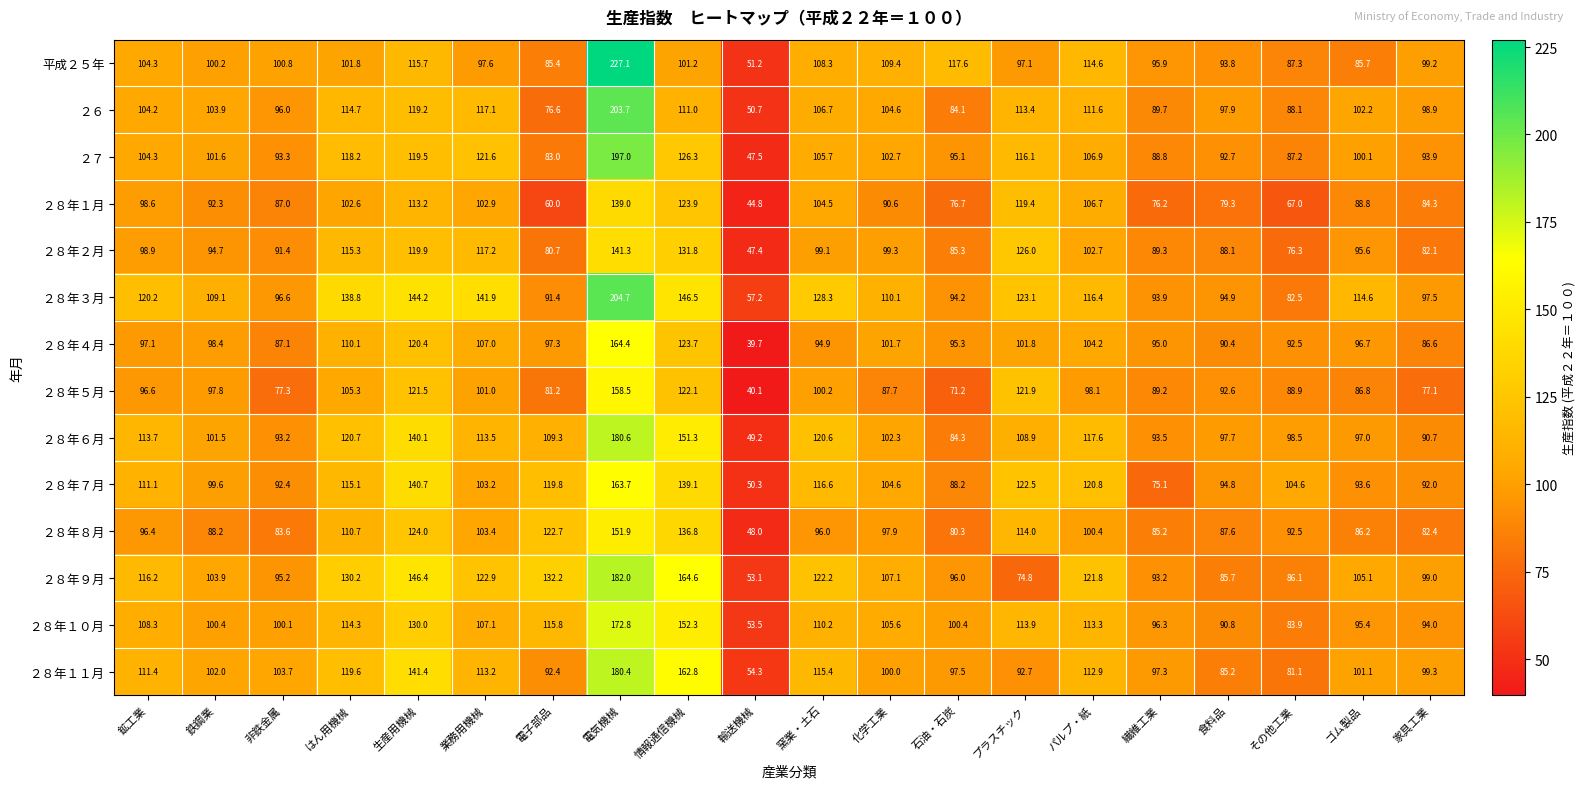

What is the highest value of the ２８年１０月 series?

172.8